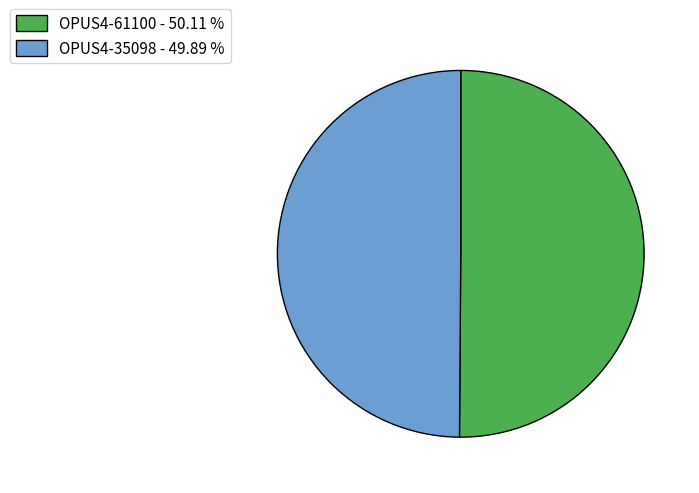

Count the number of slices in the pie.

2